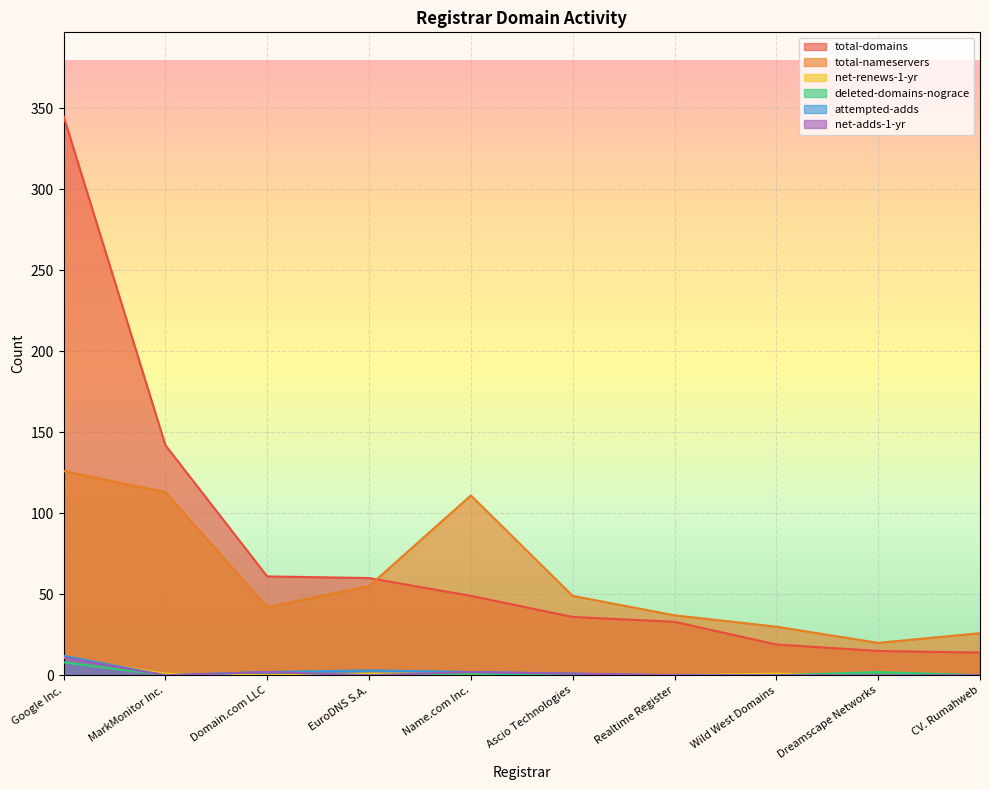

What is the total value across all series at MarkMonitor Inc.?

256